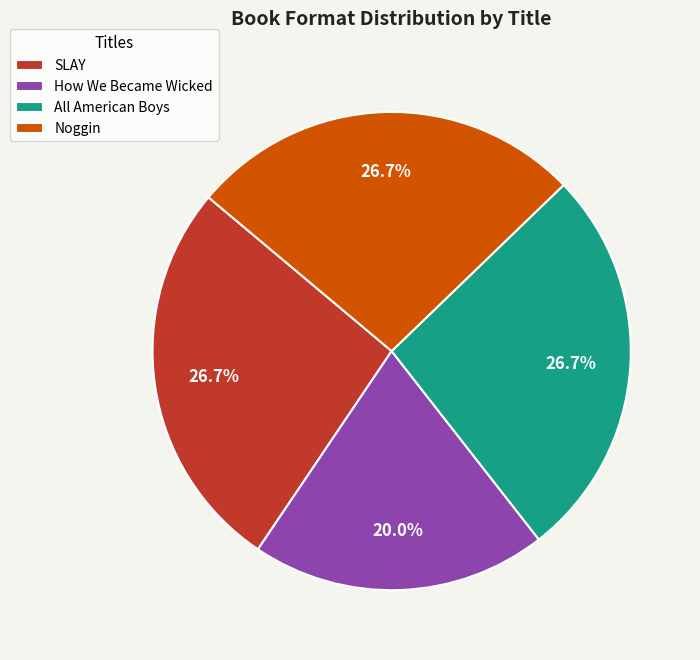

What percentage is the SLAY slice, to the nearest percent?

27%